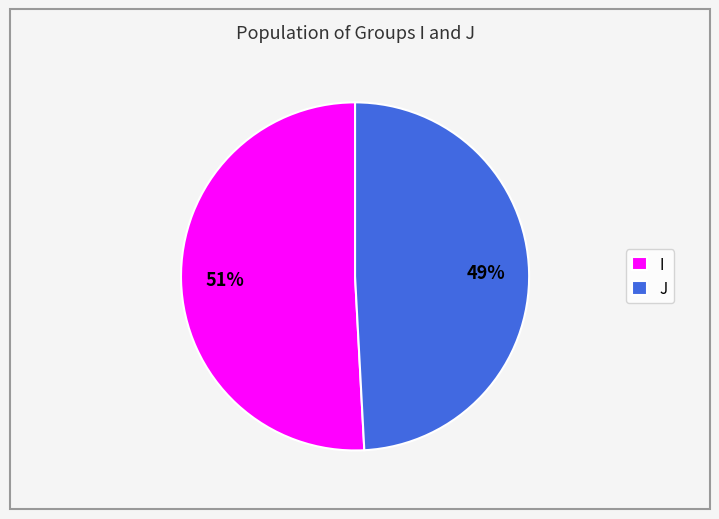

What is the ratio of the value at J to the value at I?

1.0